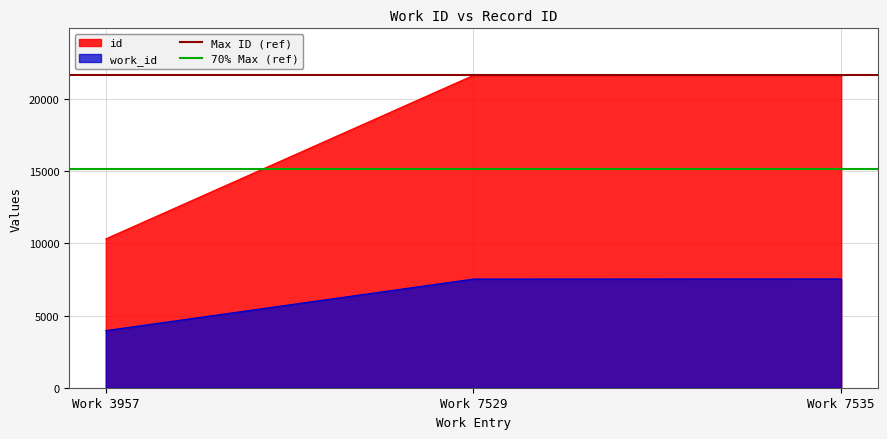

How many lines are shown in the chart?

2